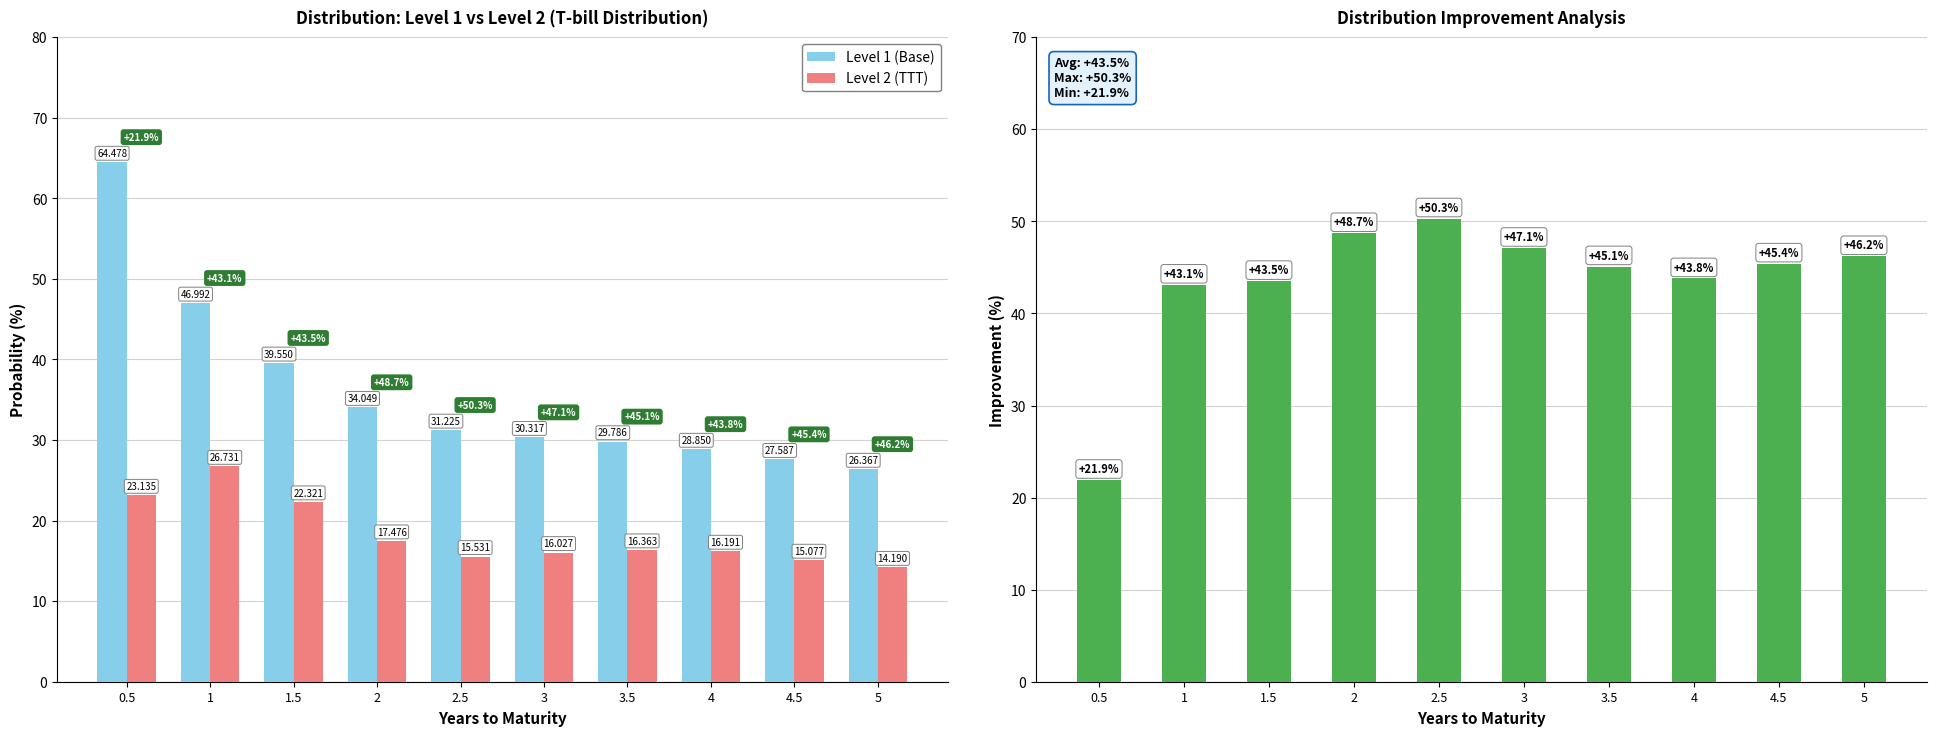

At which label is Level 2 (TTT) closest to 20?

1.5